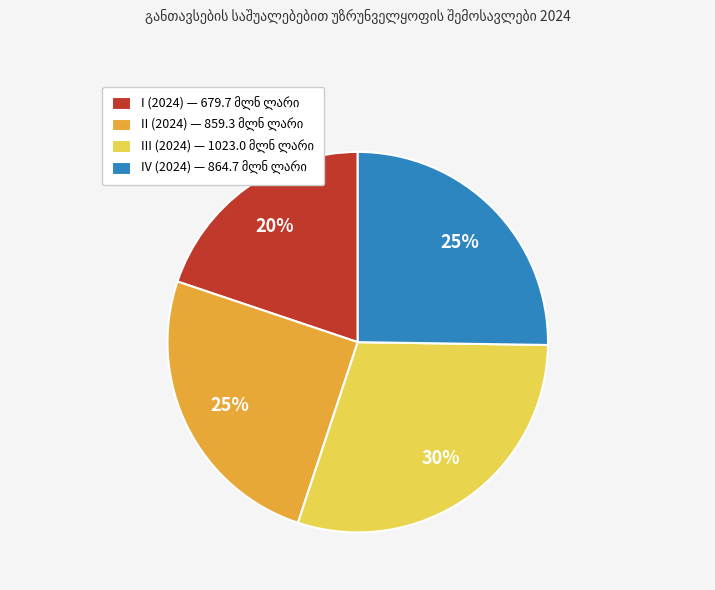

To the nearest percent, what percentage of the pie is I (2024)?

20%